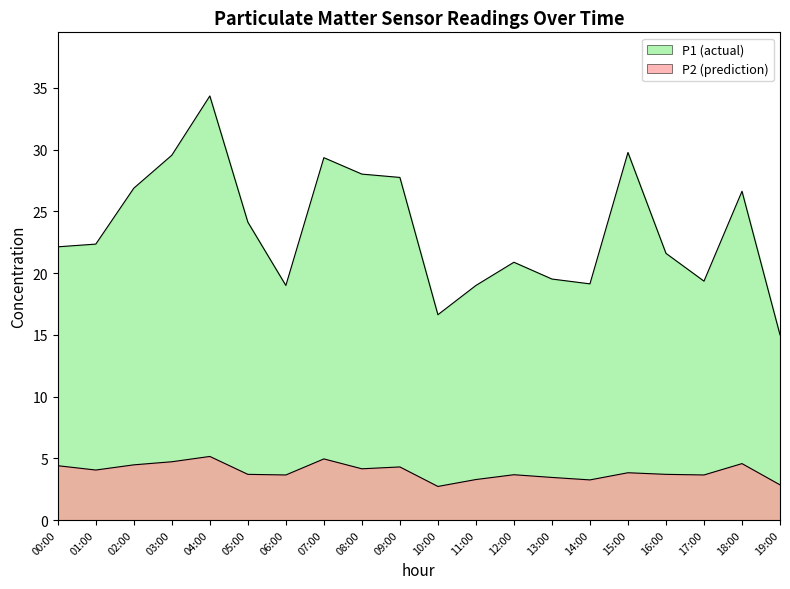

True or false: P1 has a value of 28.0 at 08:00.

True